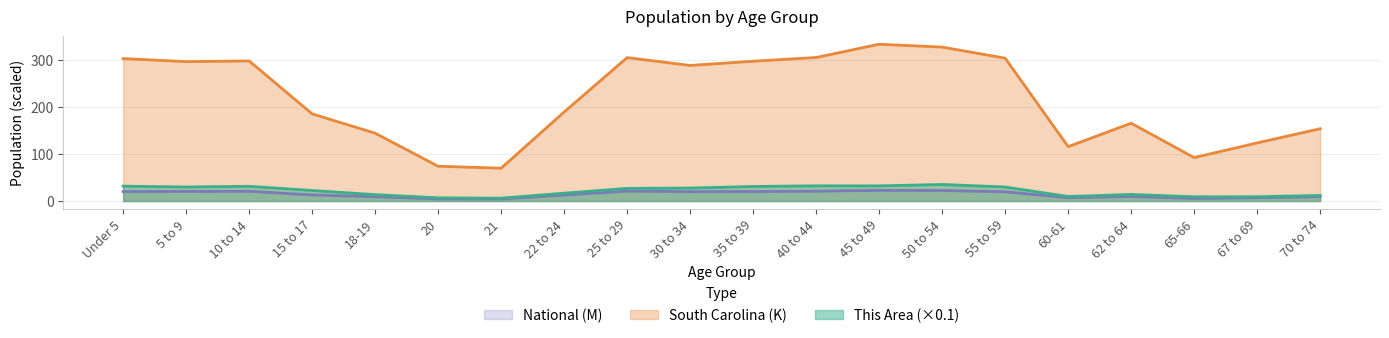

Does the chart display data point markers on the line(s)?

No